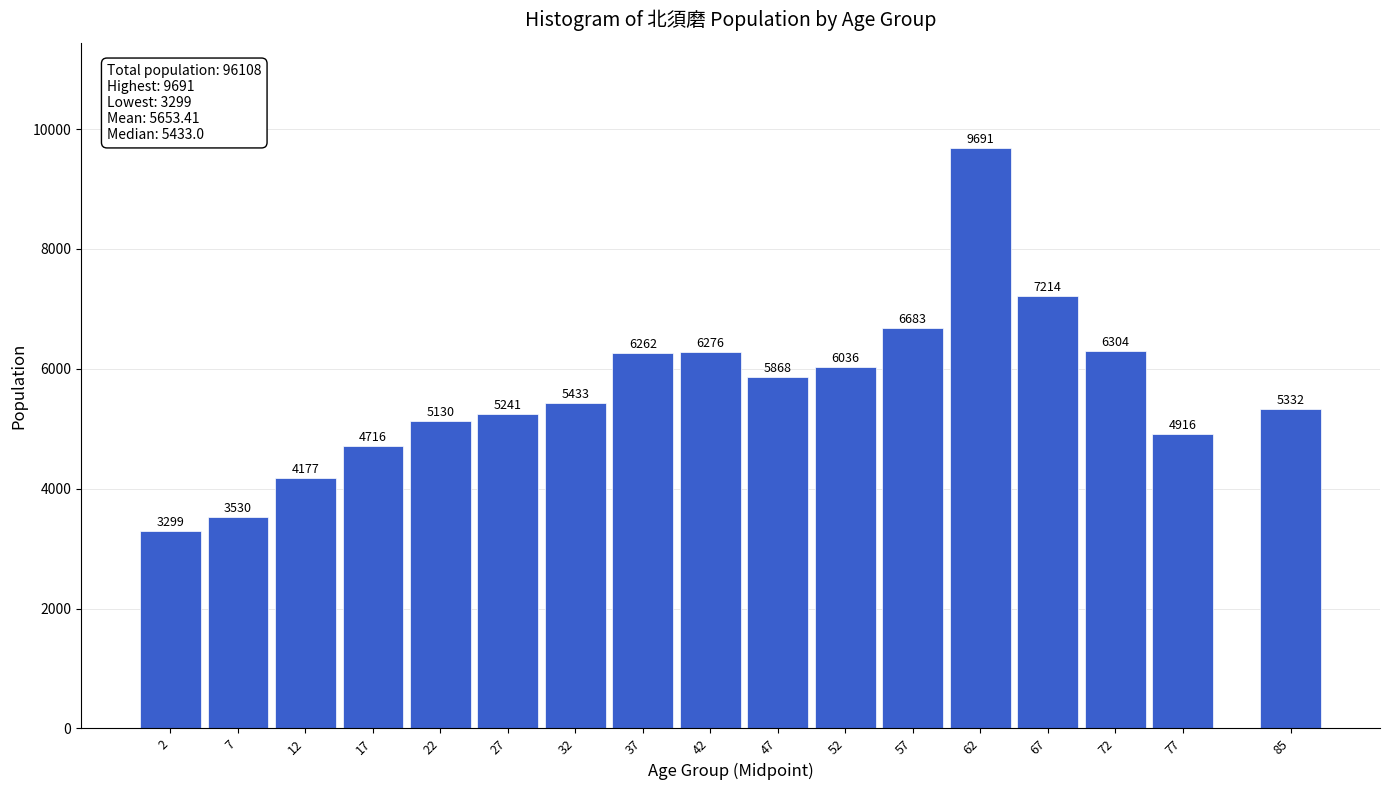

Reading right to left, extract all data points from this chart.

5332	4916	6304	7214	9691	6683	6036	5868	6276	6262	5433	5241	5130	4716	4177	3530	3299